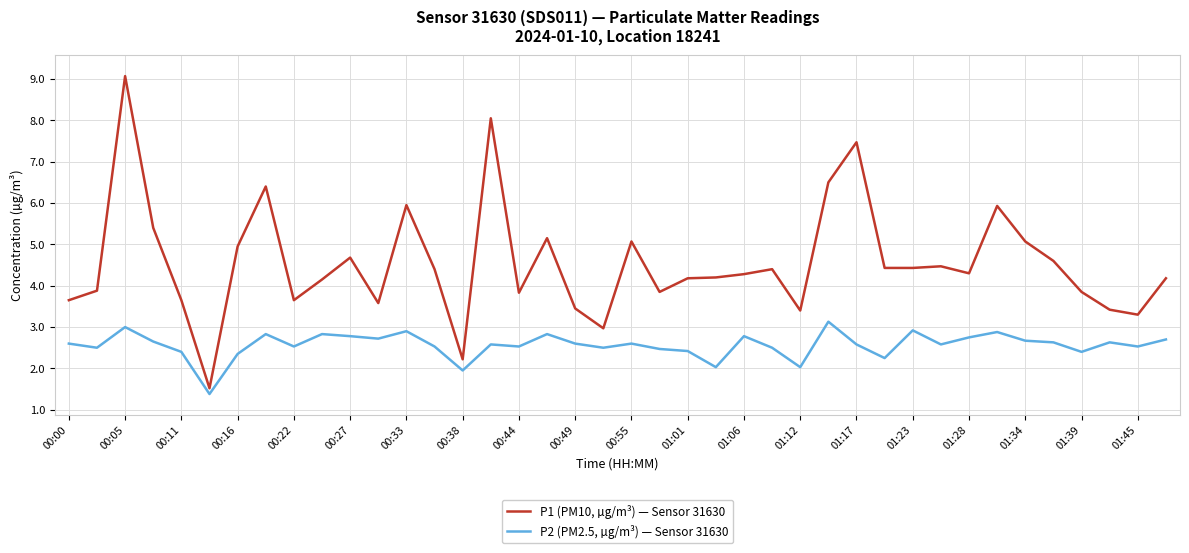

What is the maximum value shown in the chart?

9.1